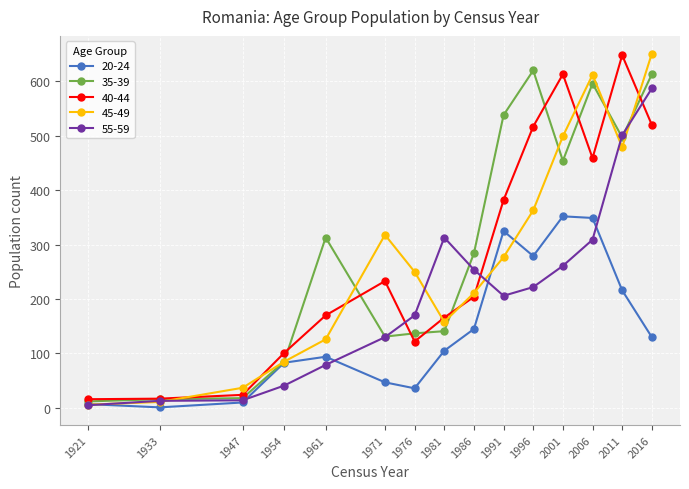

In 40-44, how many points are higher than both neighbors (excluding endpoints)?

3